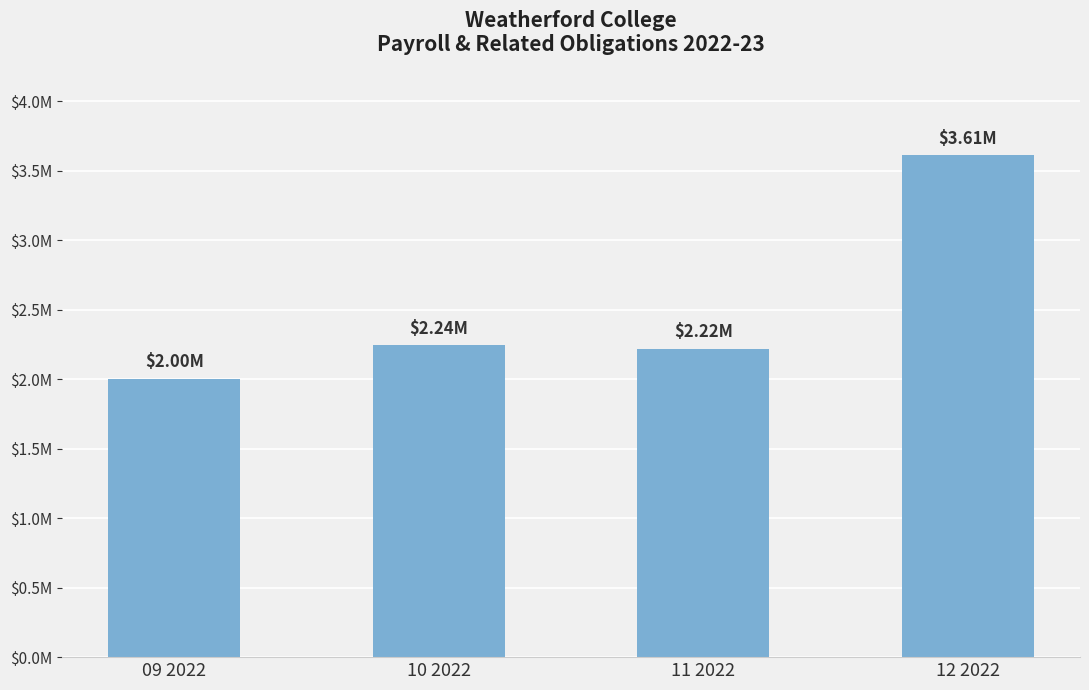

What is the difference between the maximum and minimum values?

1609510.8